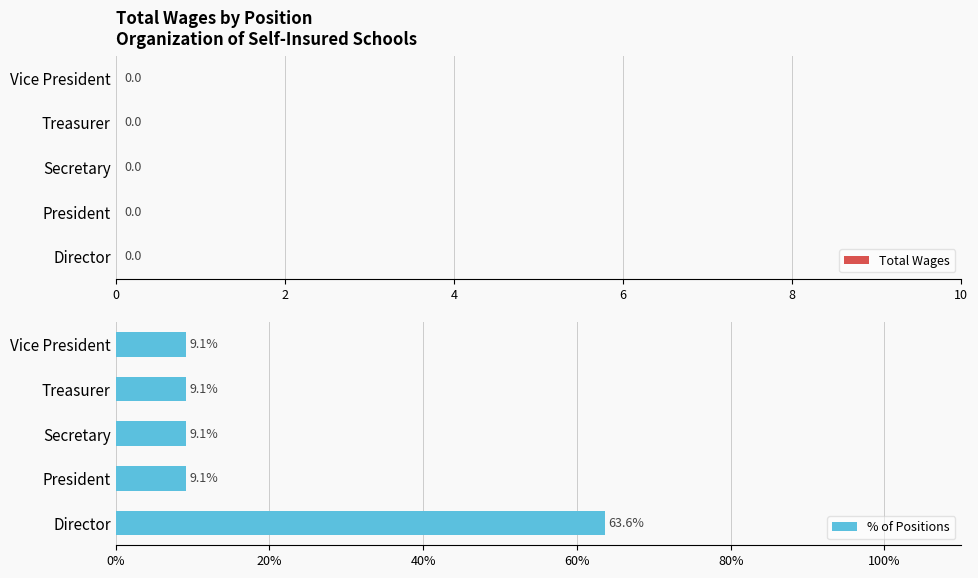

Between Vice President and Director, which is larger?

Director